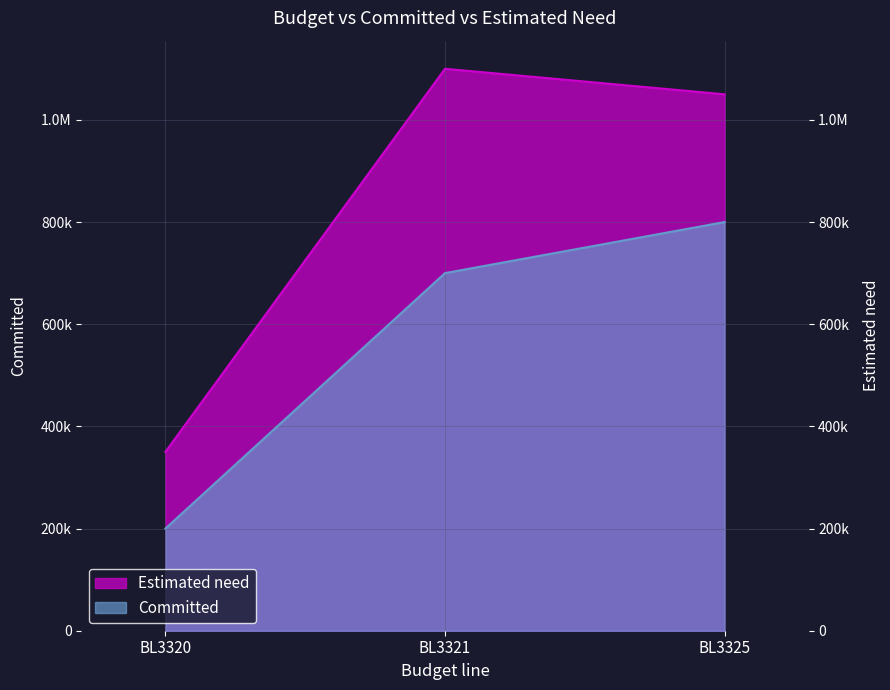

What is the smallest value displayed?

200000